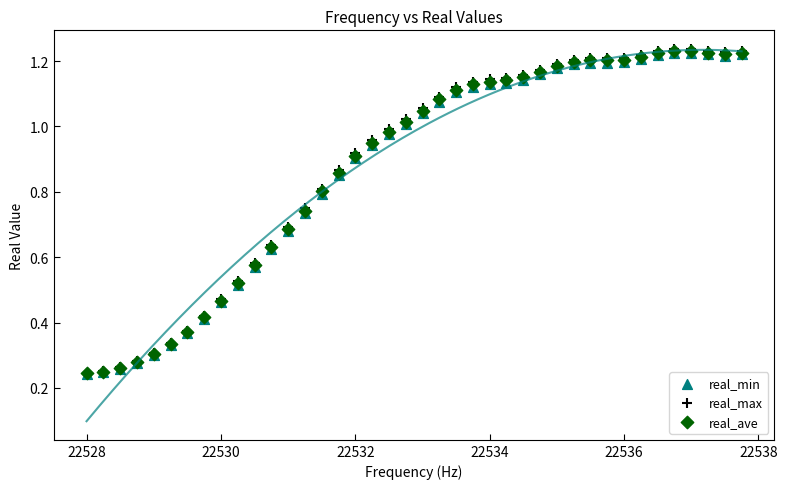

Which series has the widest spread of Y values?

real_max